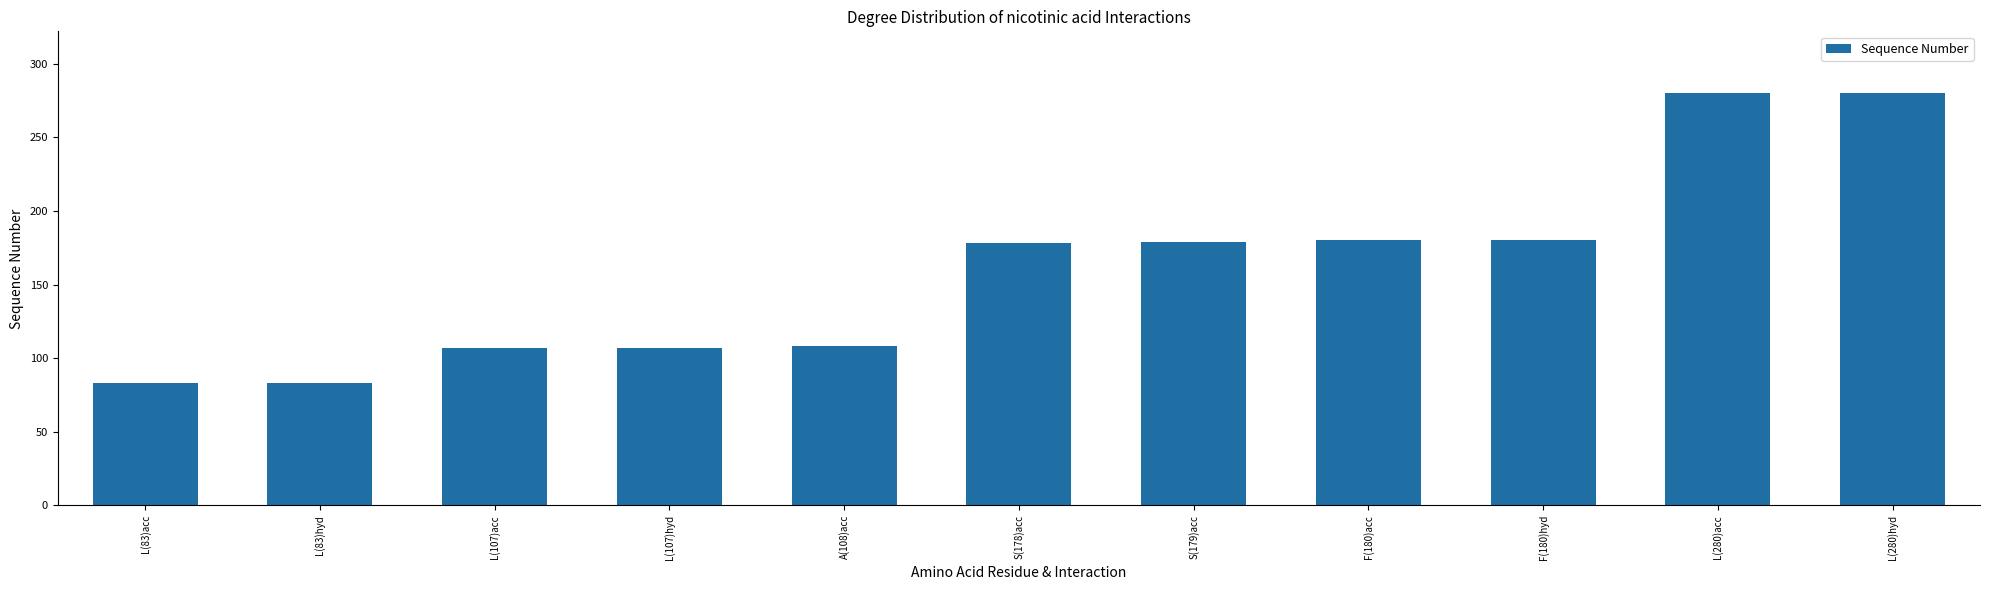

What is the change in value from L(107)acc to A(108)acc?

+1